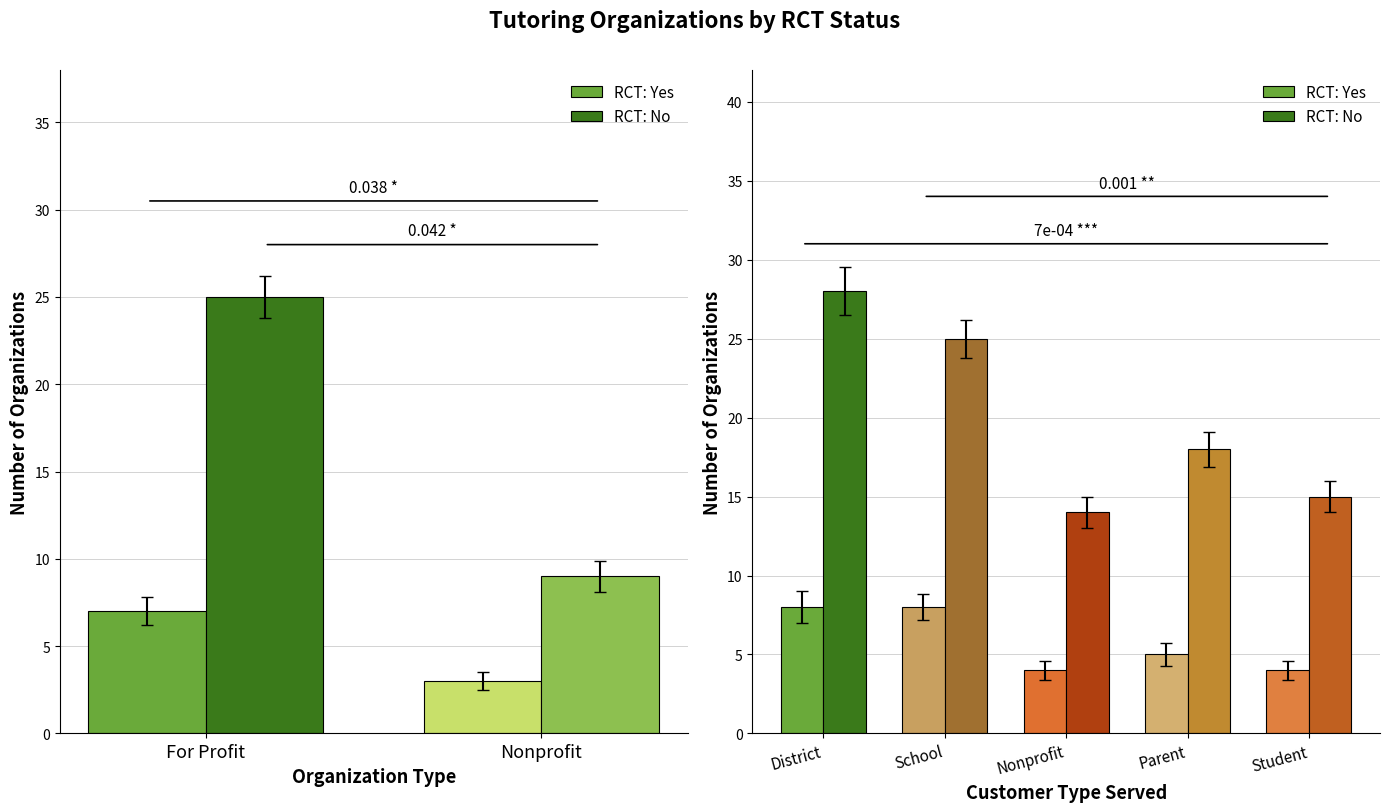

What is the minimum value for RCT: Yes?

4